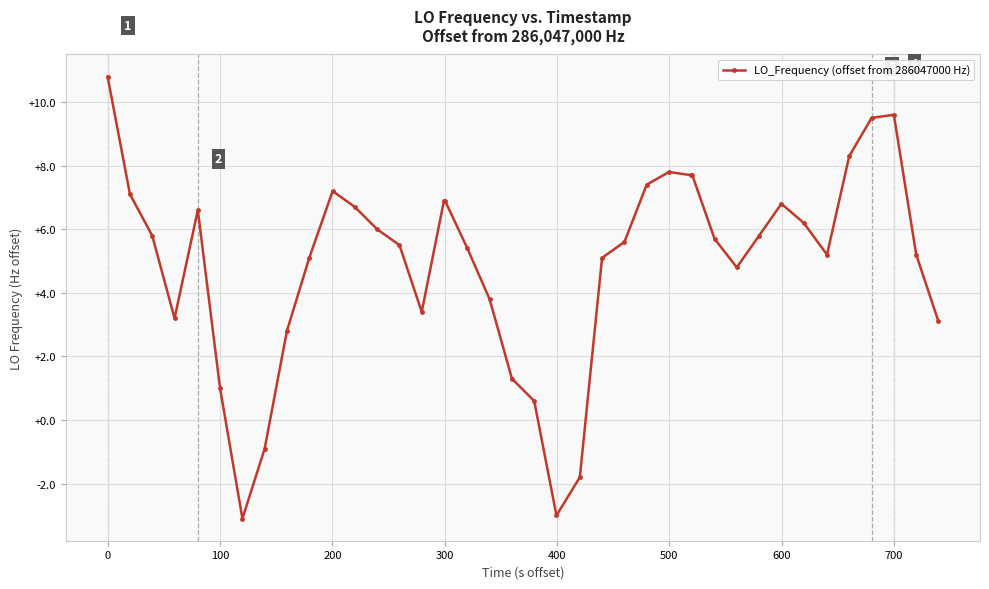

What is the value of the 19th point from the left?

3.8